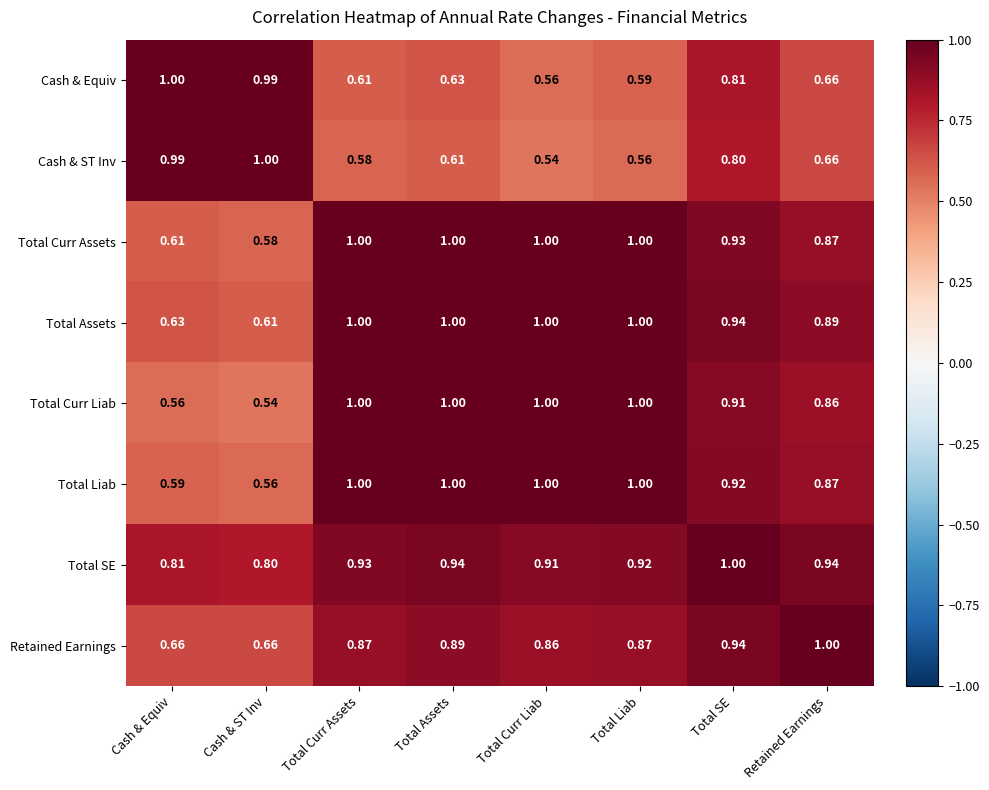

Between Cash & ST Inv and Total Curr Assets, which series saw the biggest shift?

Total Curr Liab